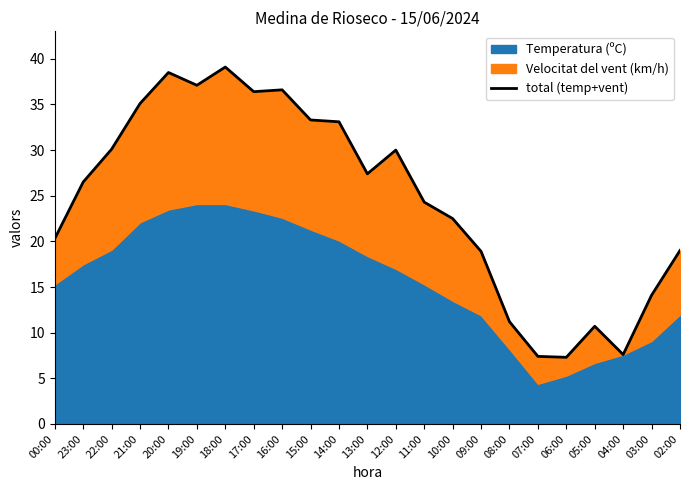

The value at 21:00 is 35.1. True or false?

True